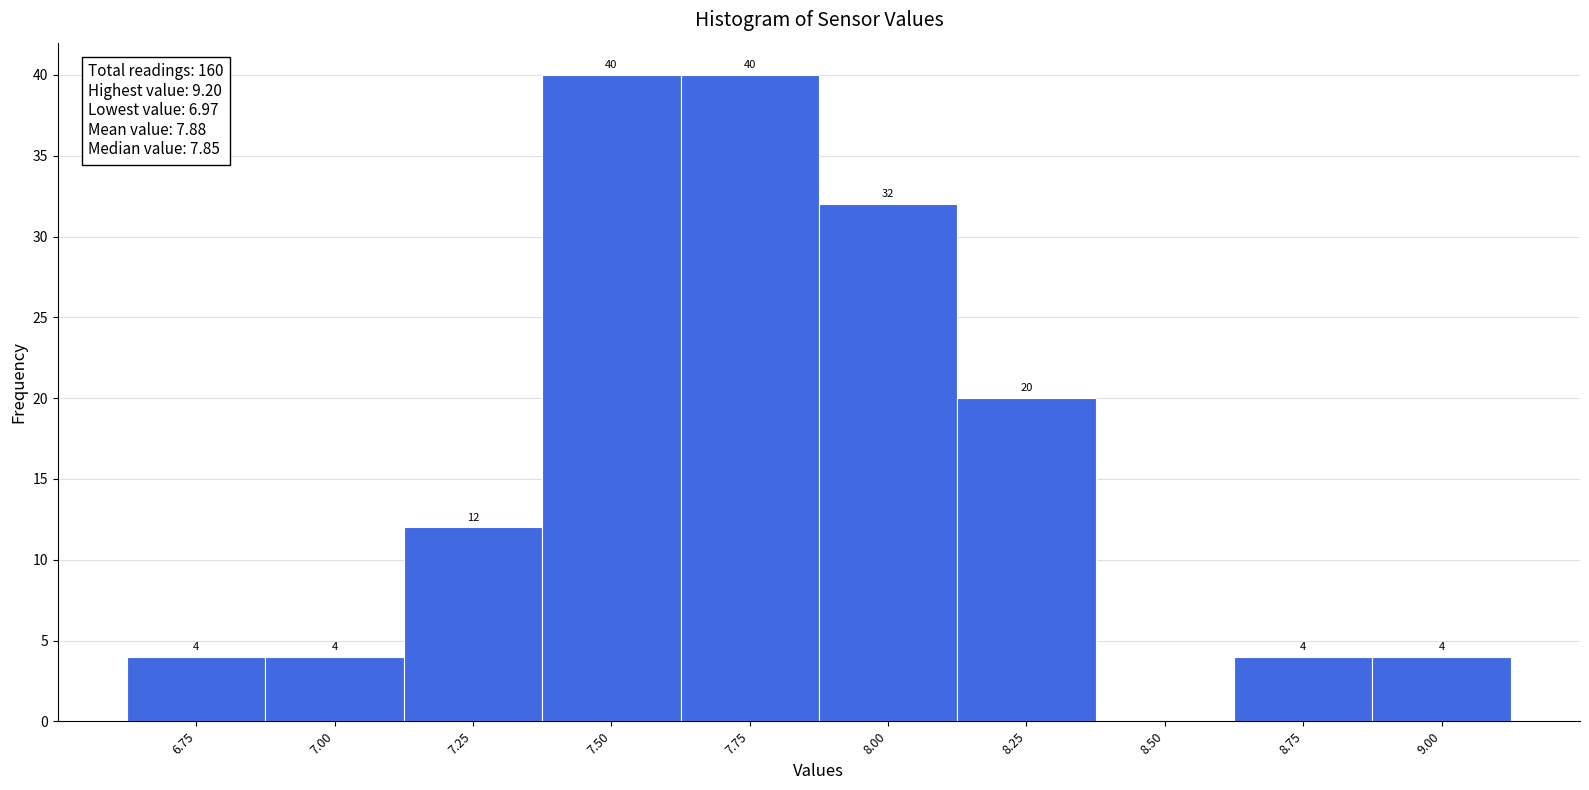

Reading right to left, what are all the values shown in this chart?

9.00=4	8.75=4	8.50=0	8.25=20	8.00=32	7.75=40	7.50=40	7.25=12	7.00=4	6.75=4